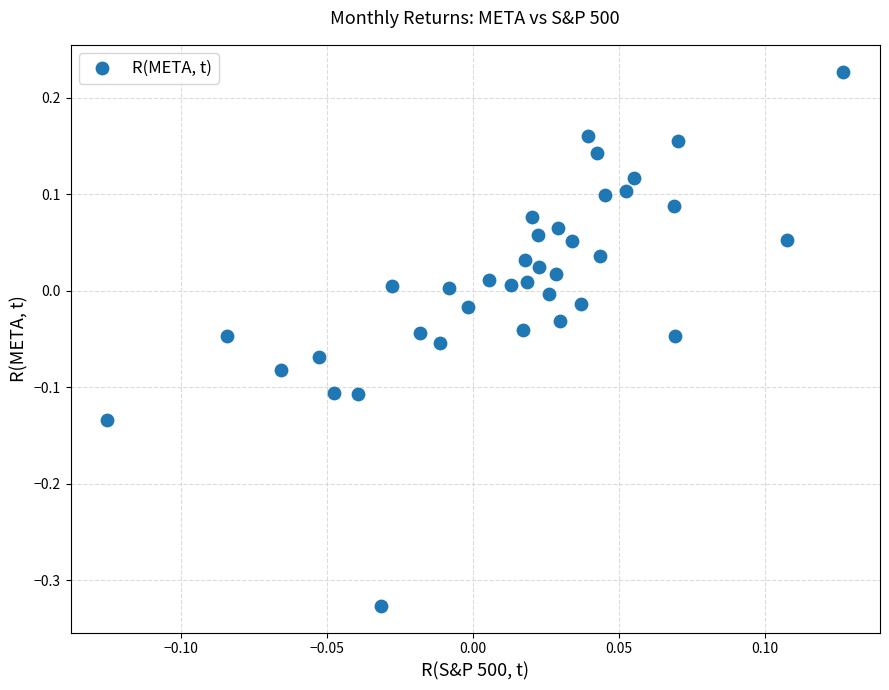

What is the range of X values (max minus min)?

0.3